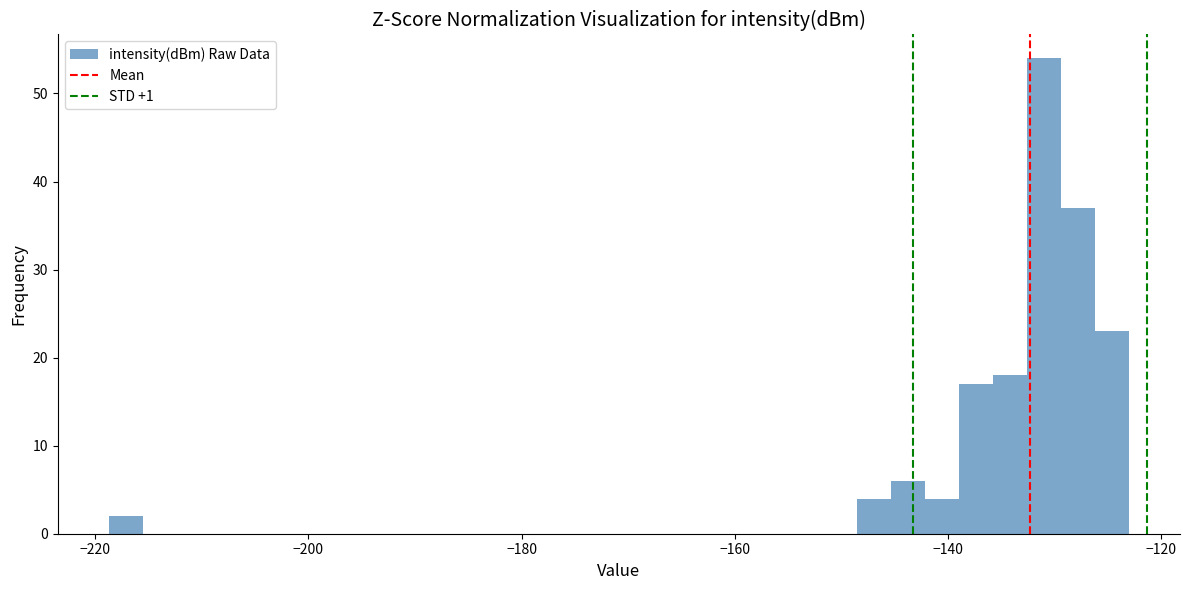

Read against the x-axis, roughly where is the centre of the tallest bar?

-132